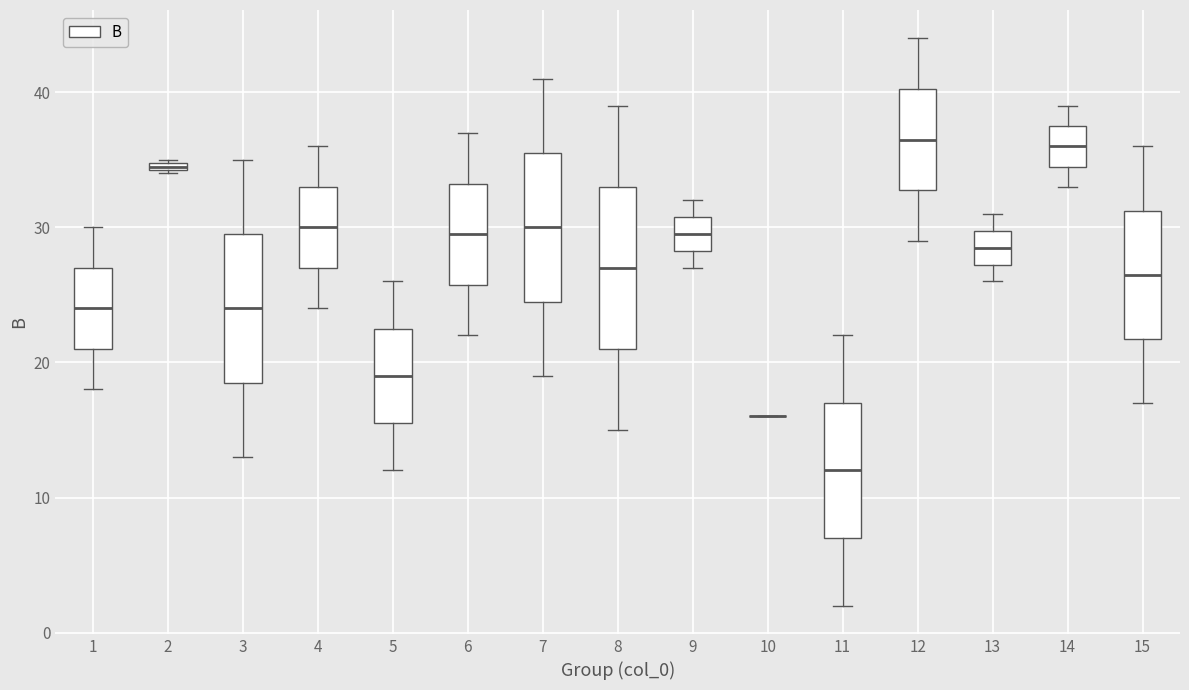

Where does the median line of the box at x = 3 sit on the y-axis? The values are not printed on the chart, so give them approximately, as read against the axis.

24